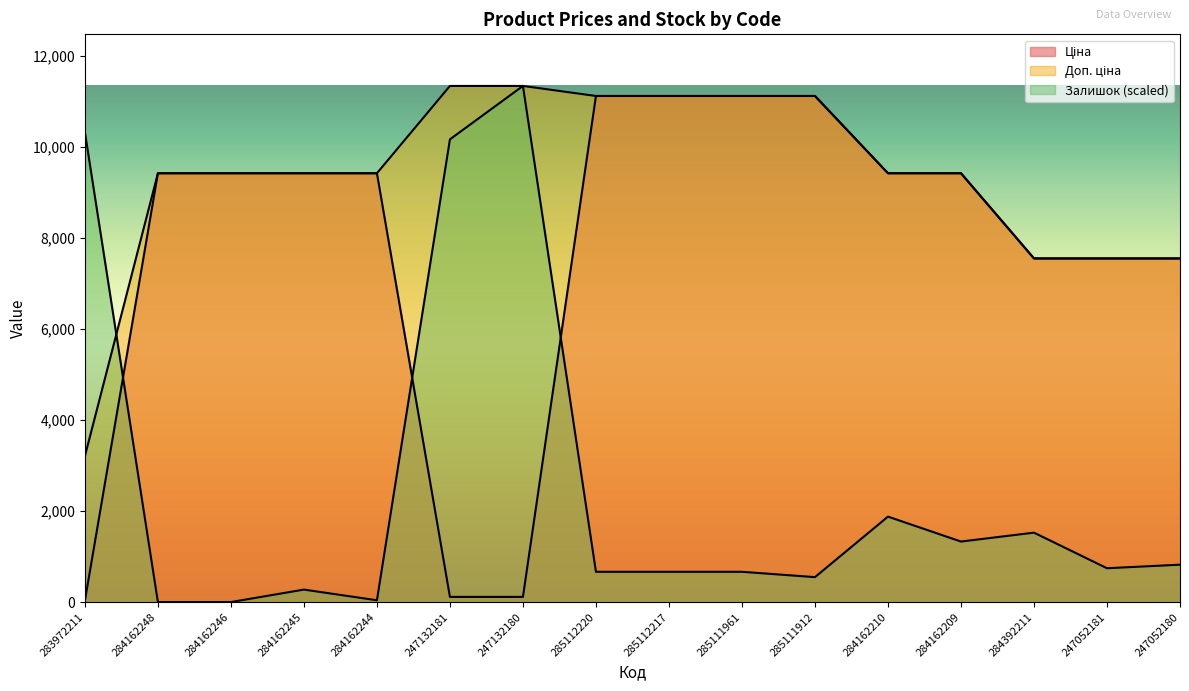

True or false: Залишок and Ціна cross at least once.

True